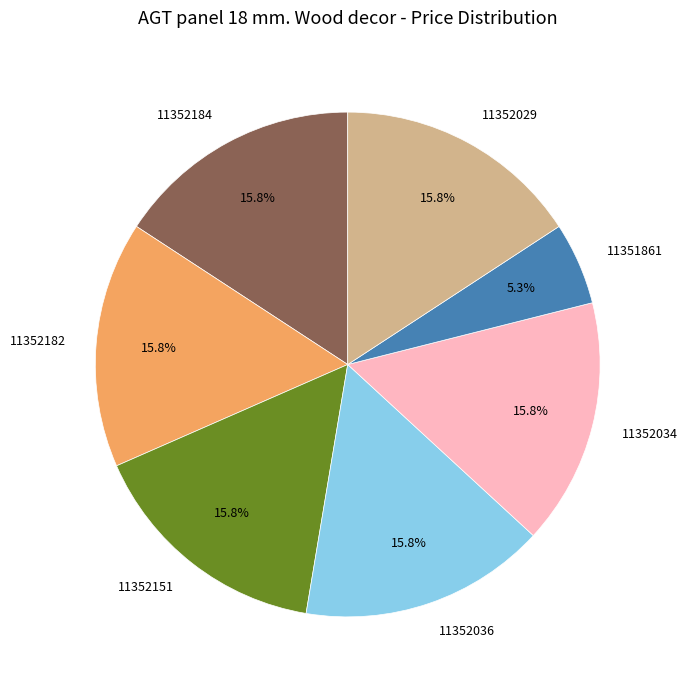

How many slices are in this pie chart?

7